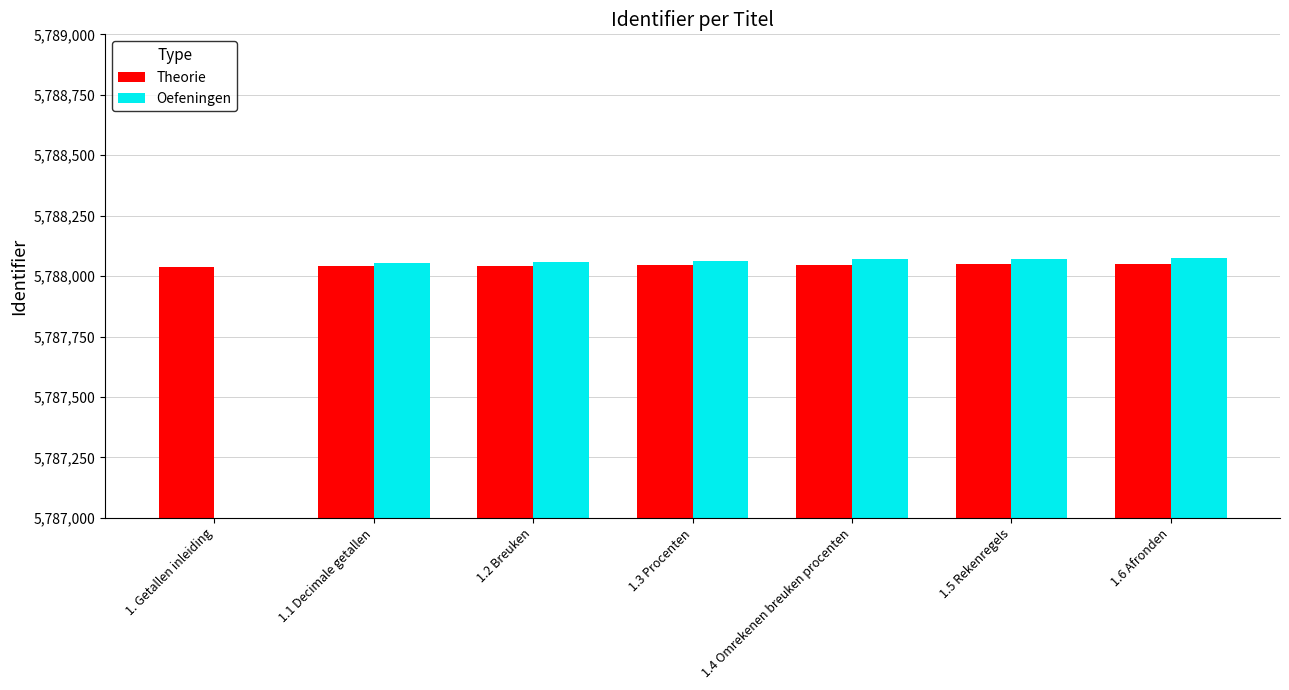

What is the difference between the highest and lowest values at 1.1 Decimale getallen?

14.0